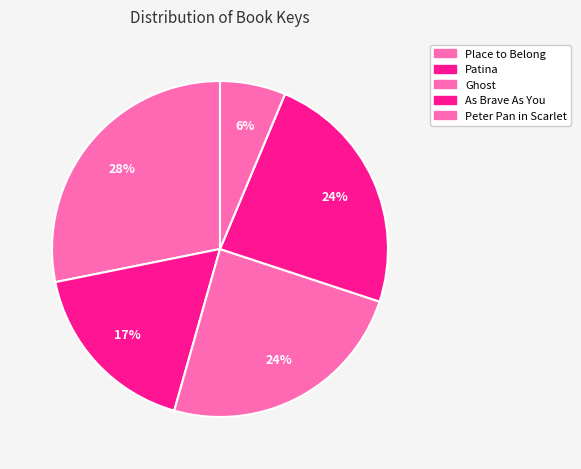

How many slices are in this pie chart?

5